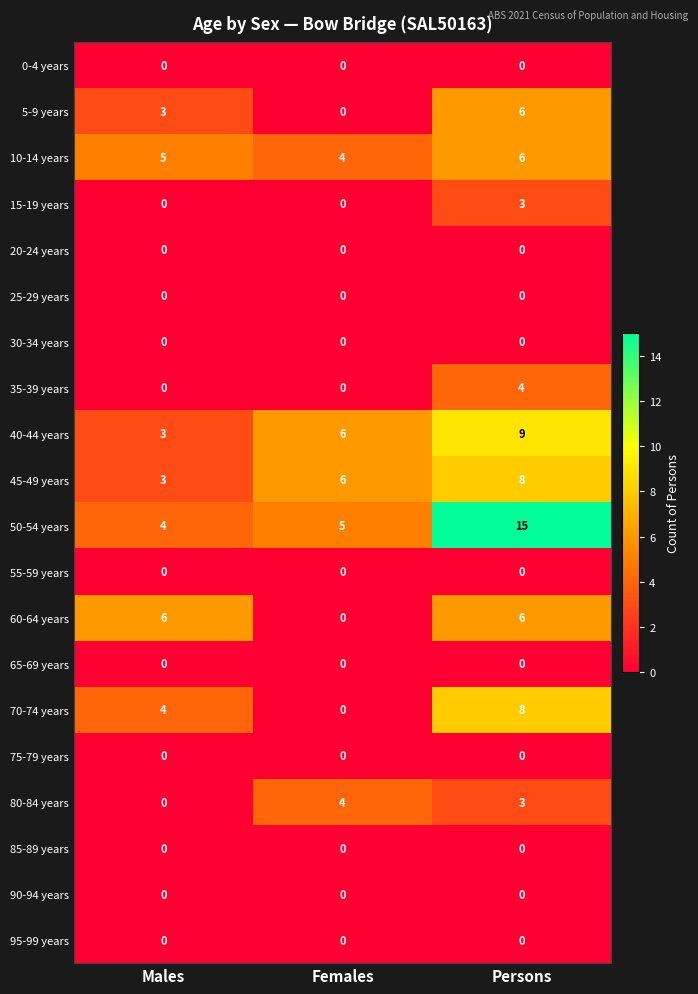

What is the average value of the 50-54 years series?

8